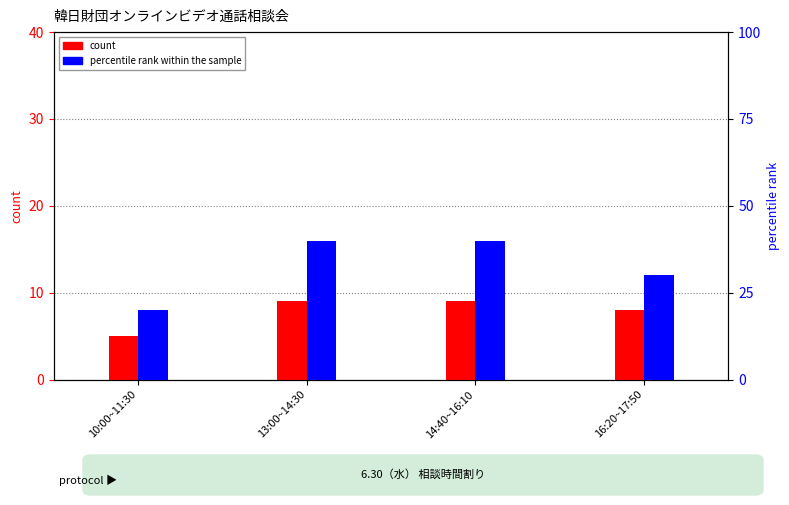

What is the highest value of the count series?

9